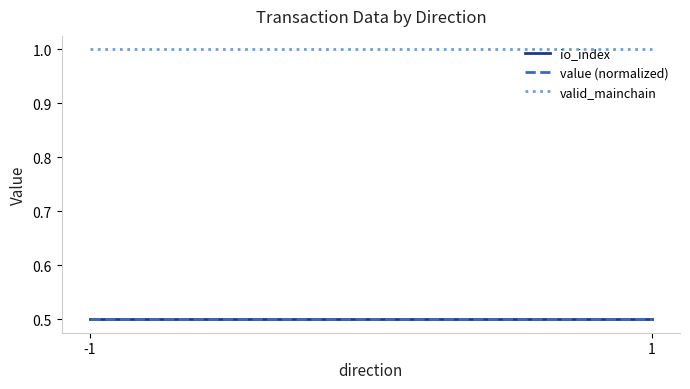

What are all the series names shown in the legend?

io_index, value (normalized), valid_mainchain